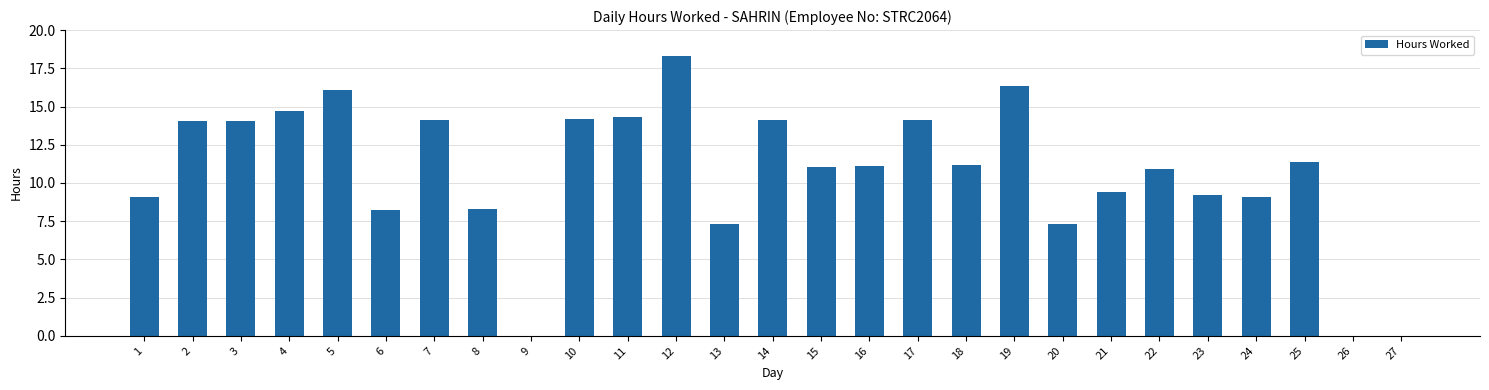

At which category does the chart reach its peak across all series?

12